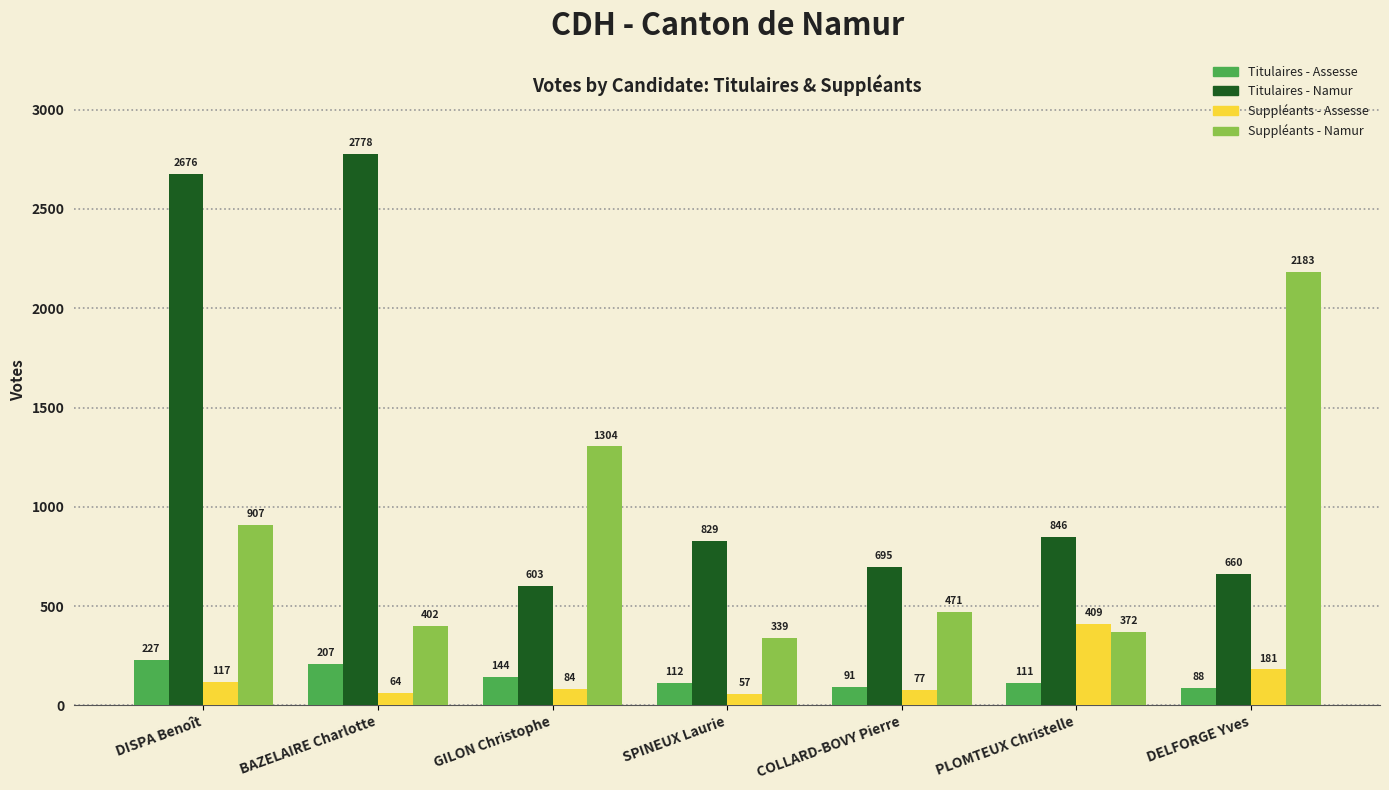

What is the highest value of the Suppléants - Assesse series?

409